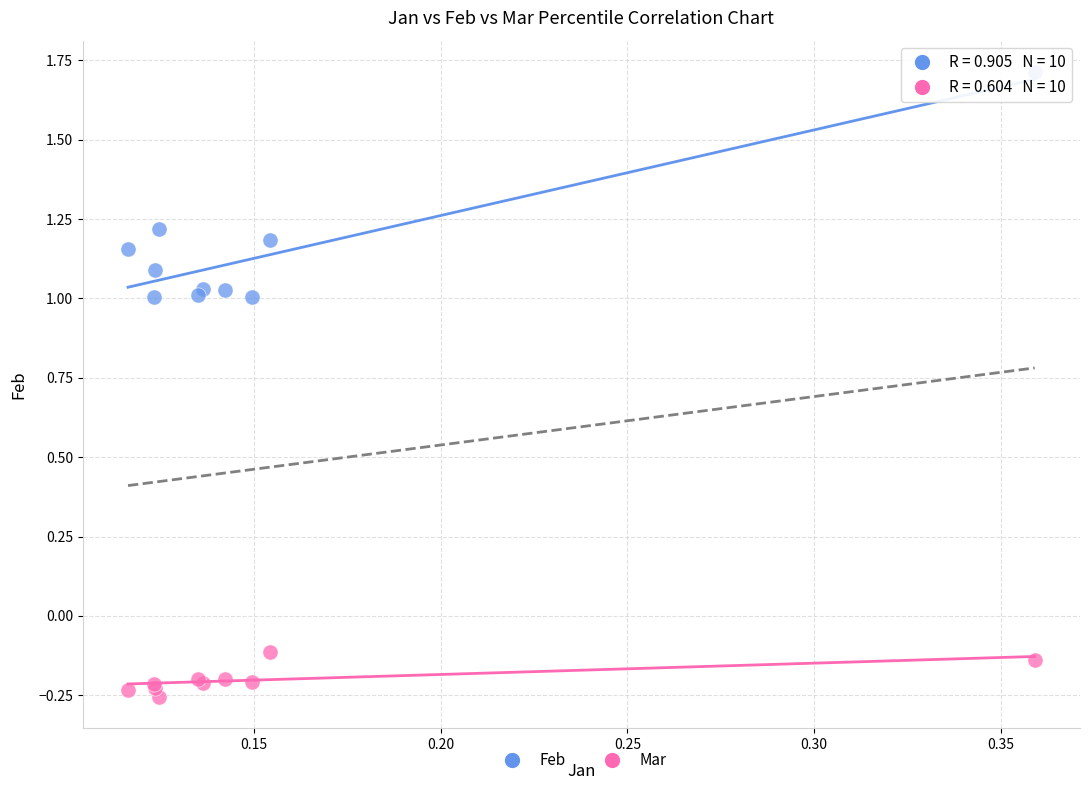

Which series reaches the minimum Y coordinate?

Mar